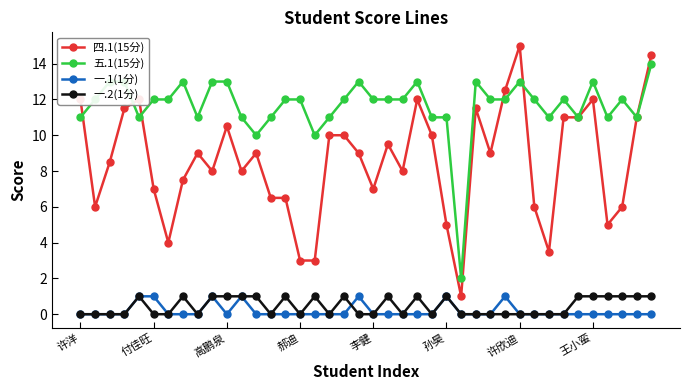

What is the greatest value displayed?

15.0